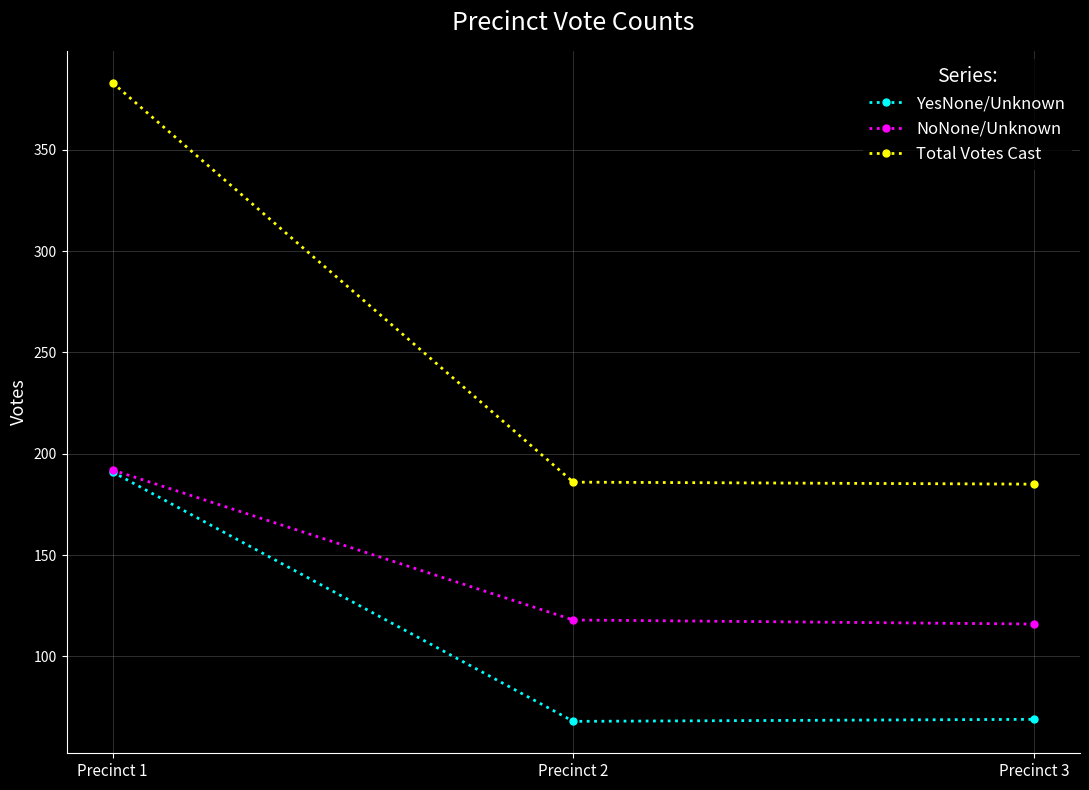

How many values in the Total Votes Cast series are below 186?

1